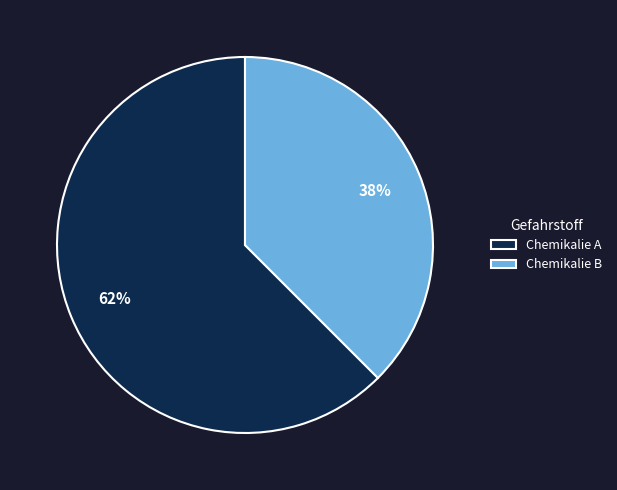

True or false: Chemikalie B accounts for 38% of the total.

True